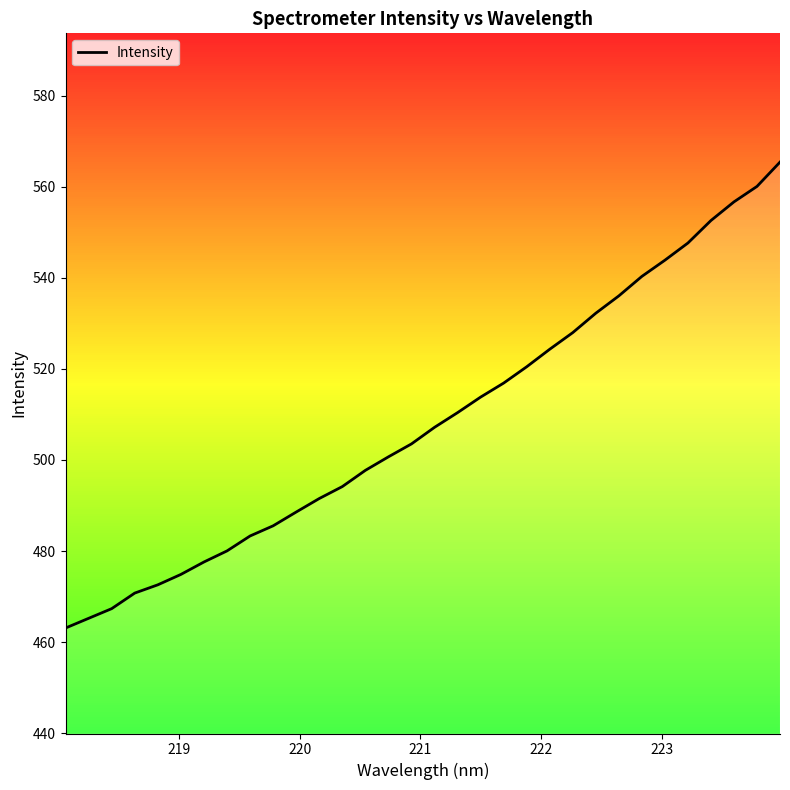

Reading left to right, extract all data points from this chart.

463.1	465.2	467.4	470.8	472.6	474.9	477.6	480.0	483.3	485.5	488.6	491.5	494.2	497.7	500.7	503.5	507.2	510.4	513.8	516.9	520.5	524.3	528.0	532.2	536.0	540.3	543.9	547.6	552.6	556.7	560.1	565.4